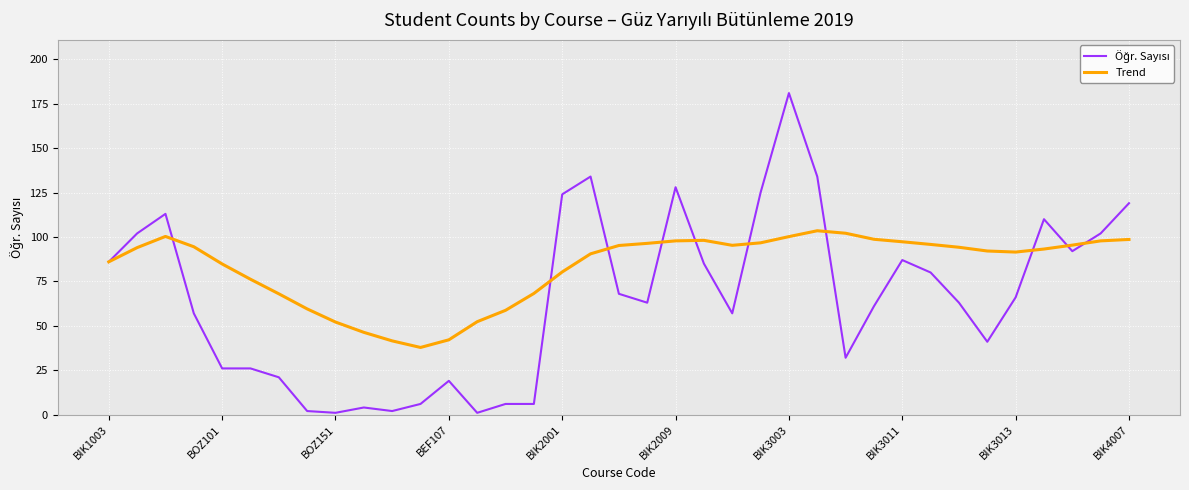

What is the highest value of the Trend series?

103.5